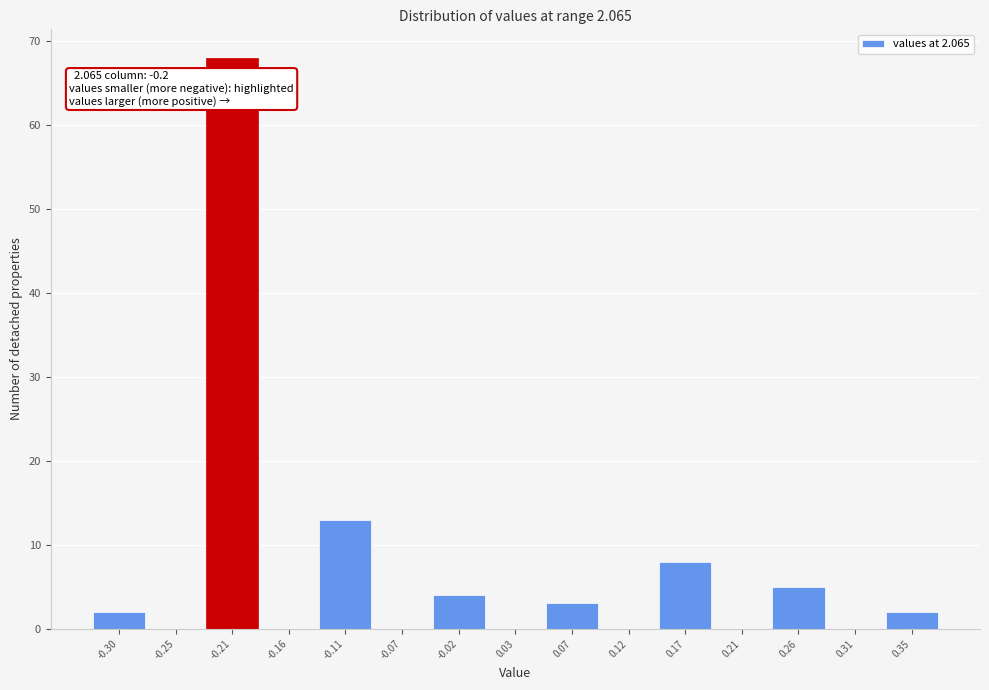

Reading left to right, transcribe all the data shown in this chart.

-0.30=2	-0.25=0	-0.21=68	-0.16=0	-0.11=13	-0.07=0	-0.02=4	0.03=0	0.07=3	0.12=0	0.17=8	0.21=0	0.26=5	0.31=0	0.35=2